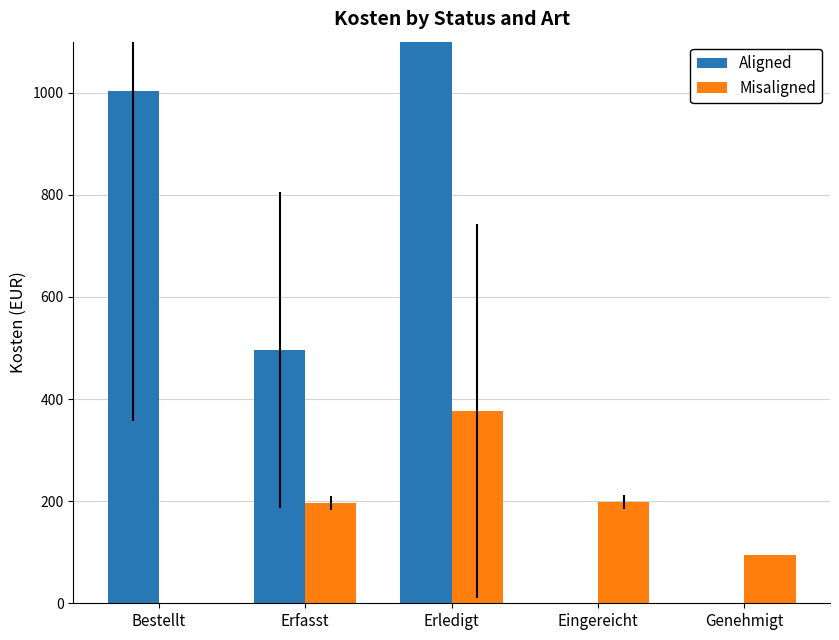

Reading left to right, transcribe all the data shown in this chart.

Aligned: Bestellt=1004.3	Erfasst=495.5	Erledigt=1365.3	Eingereicht=0.0	Genehmigt=0.0
Misaligned: Bestellt=0.0	Erfasst=196.4	Erledigt=376.9	Eingereicht=198.6	Genehmigt=94.8